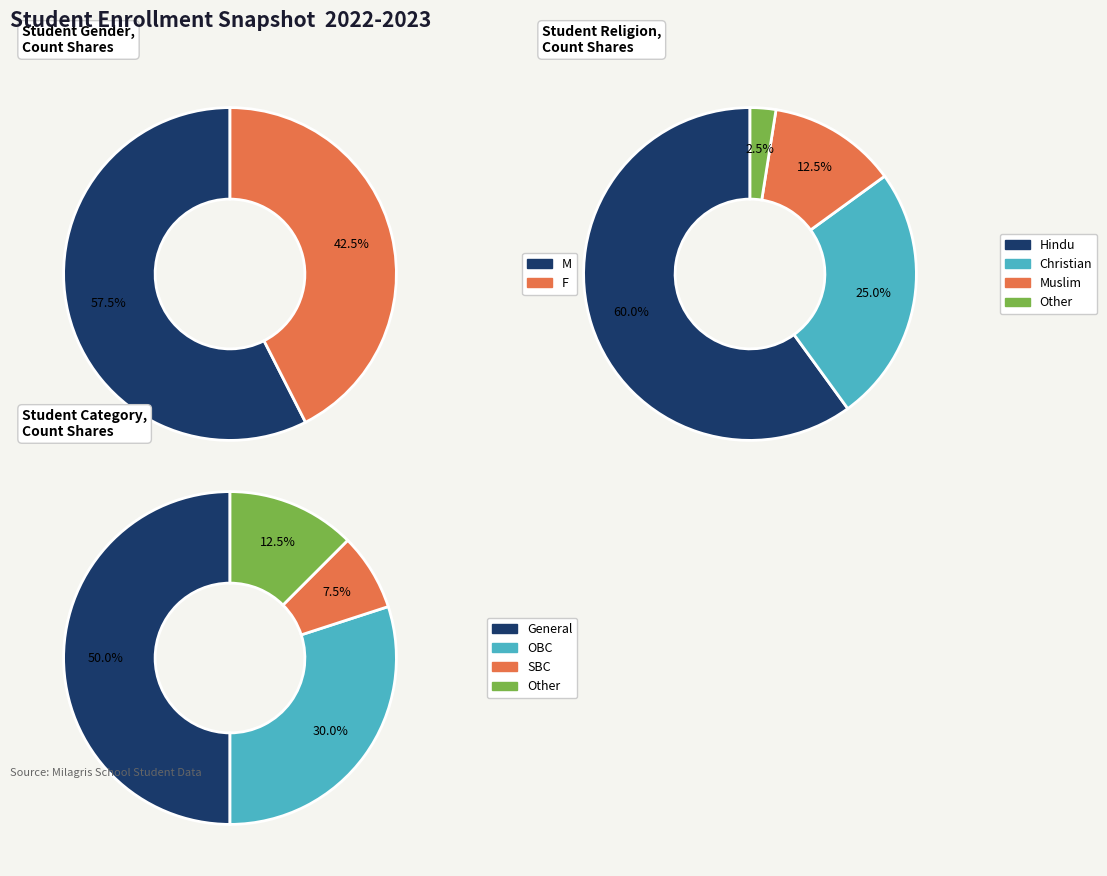

Which category has the biggest portion of the pie?

M